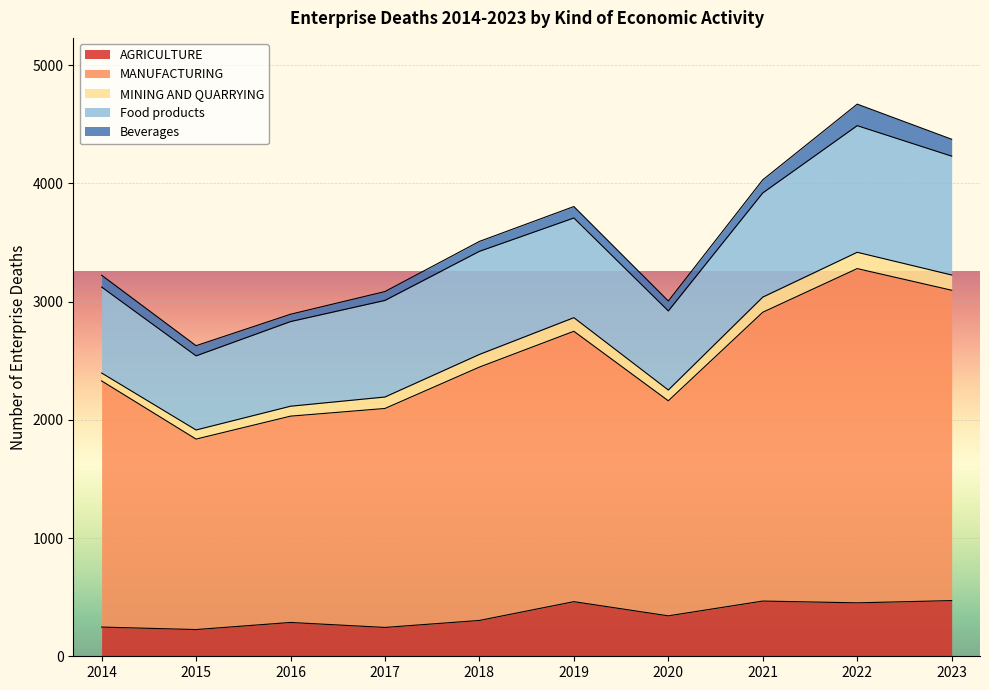

Reading left to right, list all the values displayed in this chart.

AGRICULTURE: 247	226	286	244	303	462	342	467	452	471
MANUFACTURING: 2082	1611	1745	1852	2143	2287	1819	2443	2827	2625
MINING AND QUARRYING: 67	77	84	97	107	115	91	128	138	129
Food products: 727	627	716	817	872	843	669	881	1071	1005
Beverages: 100	86	62	75	84	97	84	111	182	143